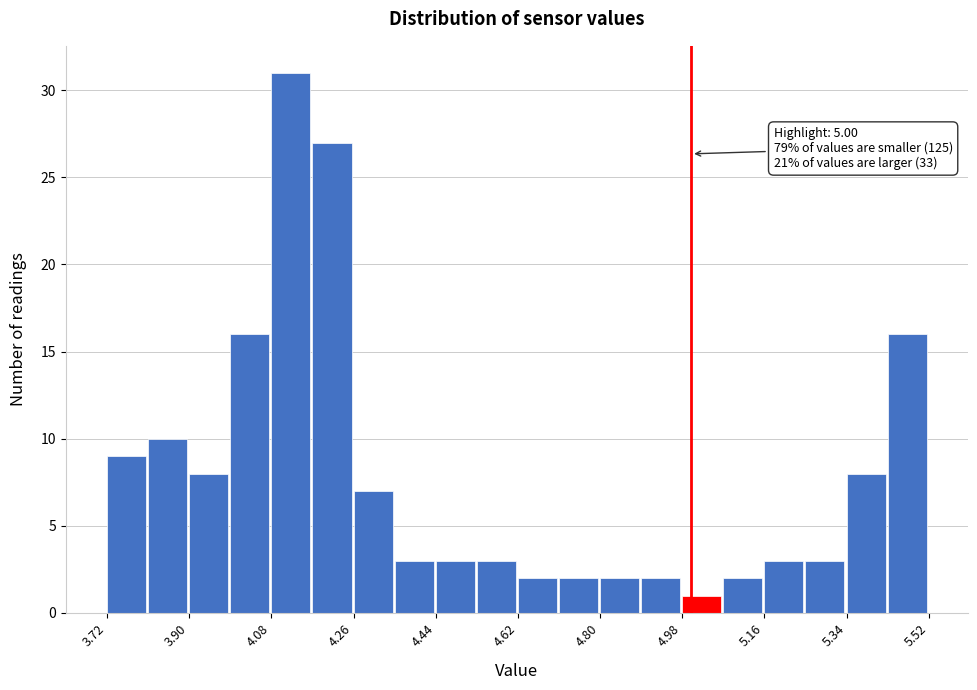

Which range on the x-axis has the tallest bar?

4.08 to 4.17